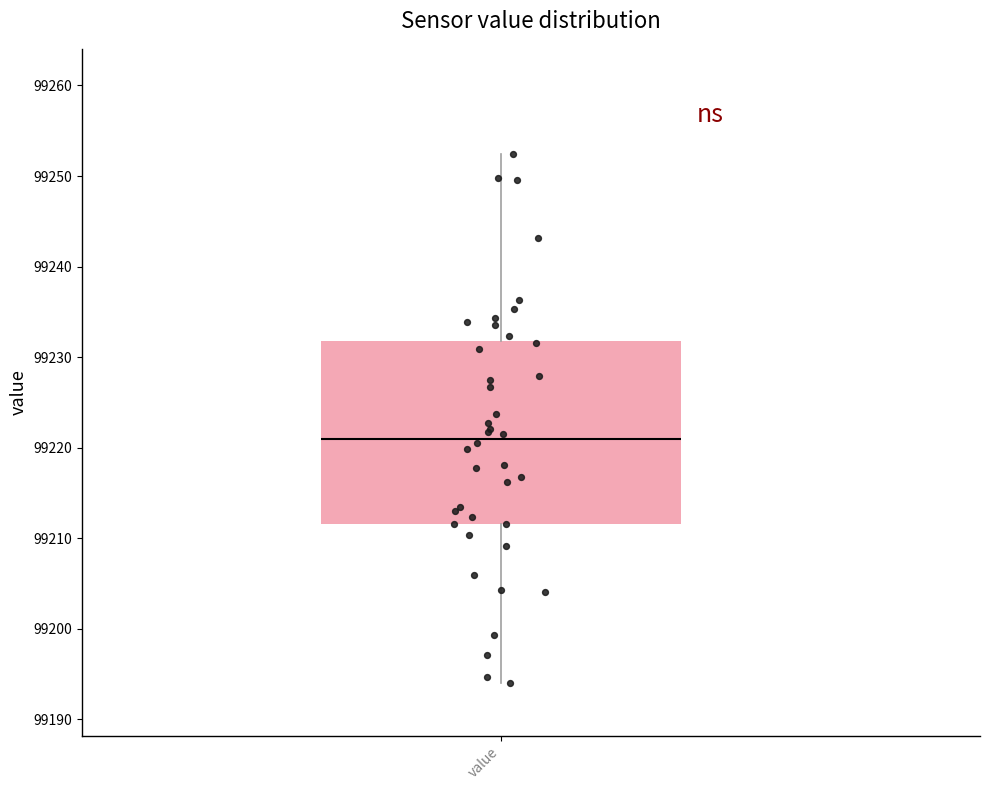

Where does the median line of the box for value sit on the y-axis? The values are not printed on the chart, so give them approximately, as read against the axis.

99221